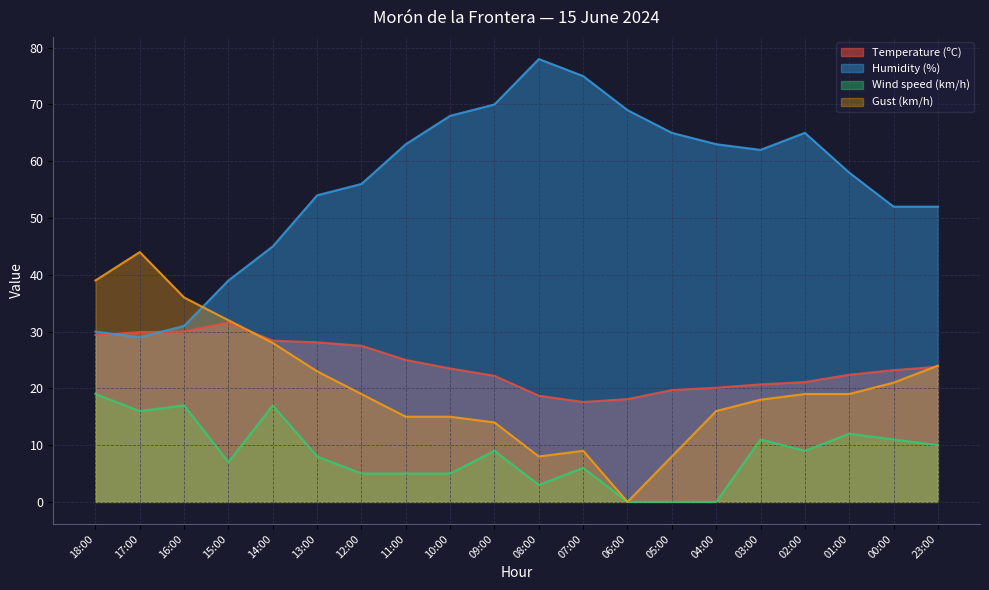

At how many categories does at least one series exceed 73?

2